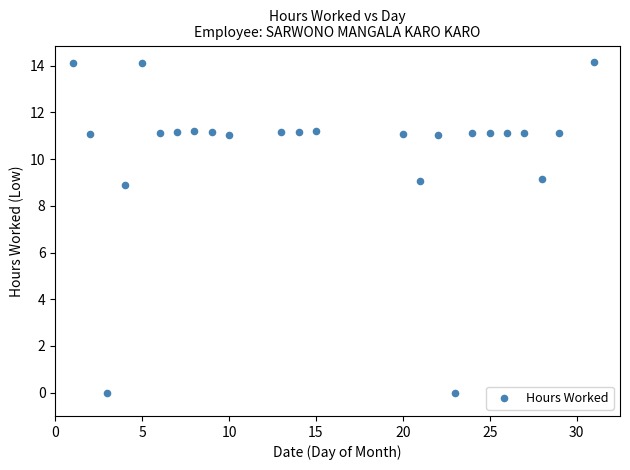

What is the range of X values (max minus min)?

30.0